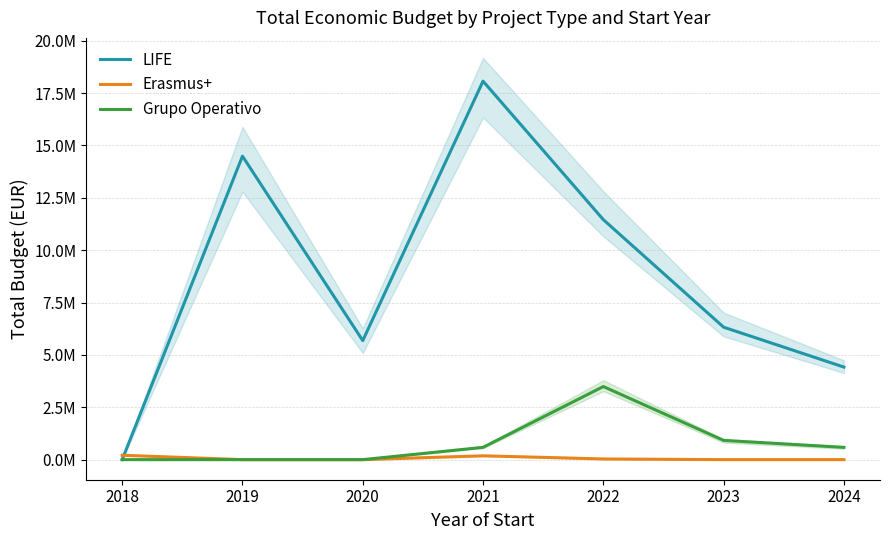

Does the chart have visible grid lines?

Yes